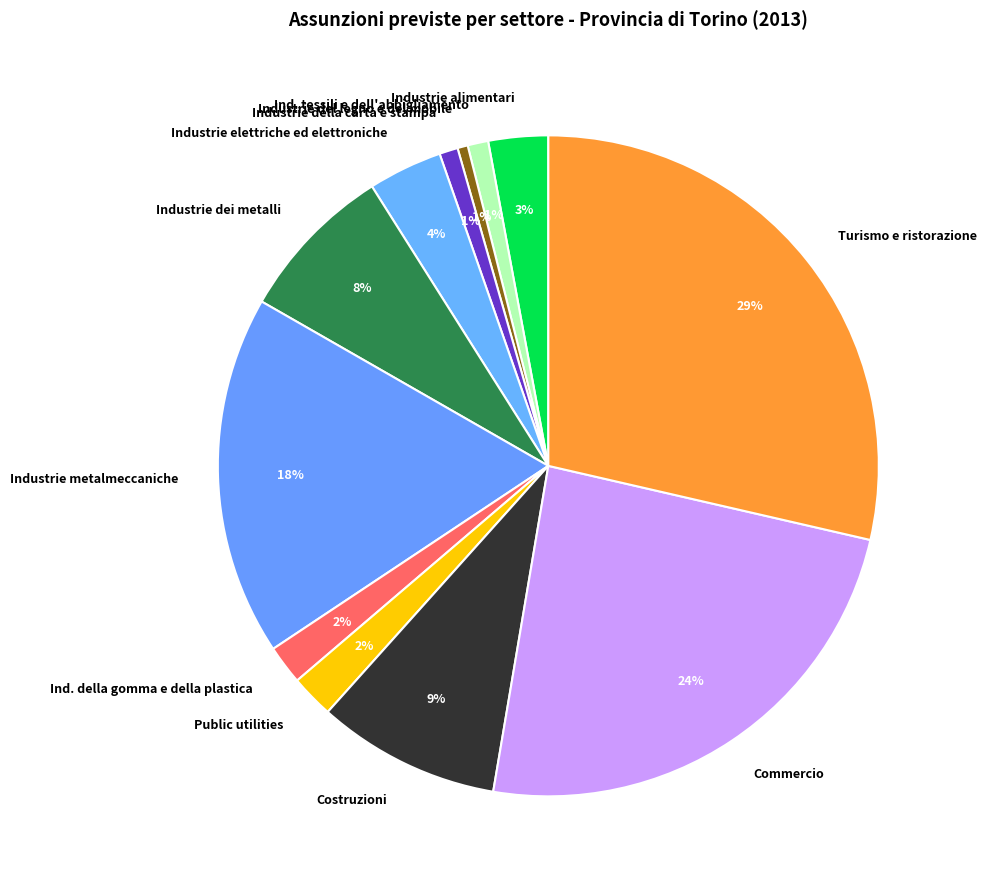

The Public utilities slice represents 8% of the pie. True or false?

False